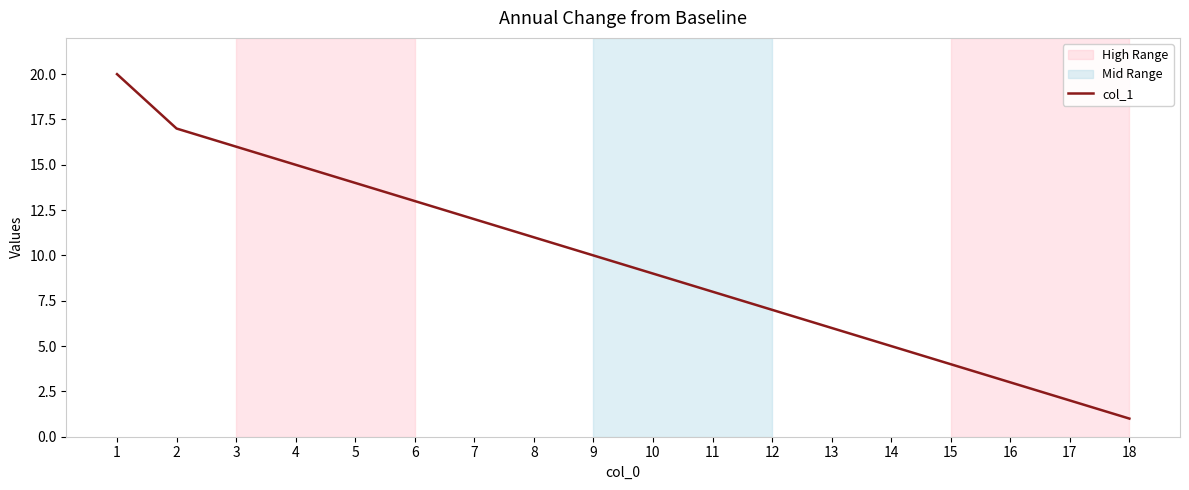

Is it true that the value at 1 is 20?

True